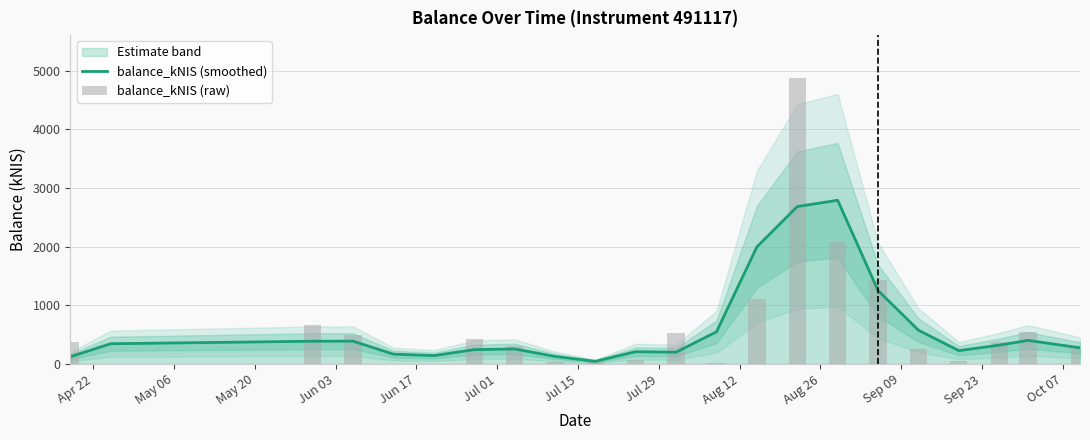

What is the maximum value for balance_kNIS (smoothed)?

2790.1